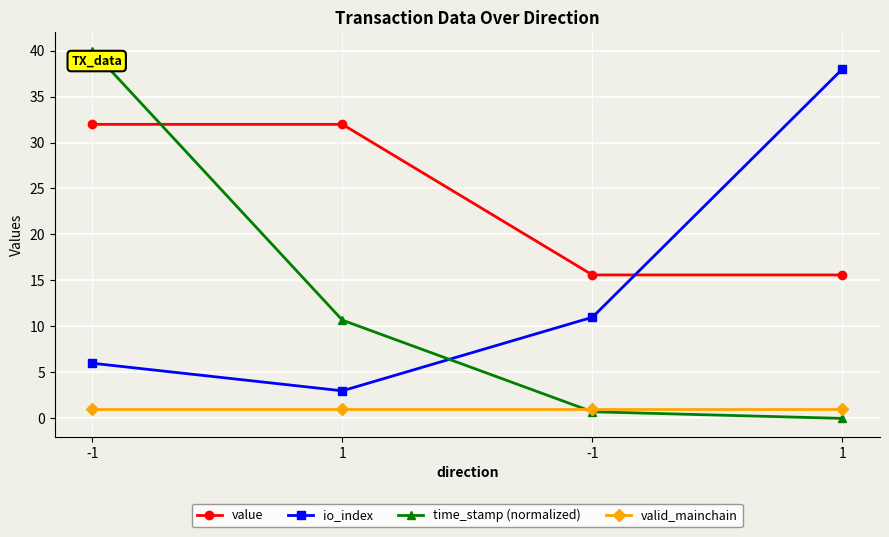

List the labels in order of io_index value, largest first.

1, -1, -1, 1